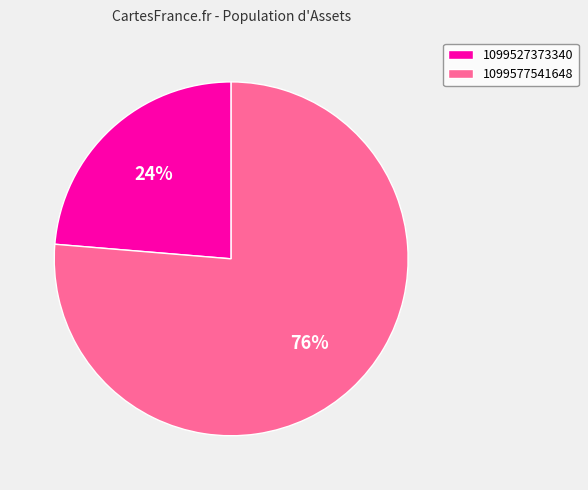

Approximately how many times larger is the value at 1099577541648 compared to 1099527373340?

3.2